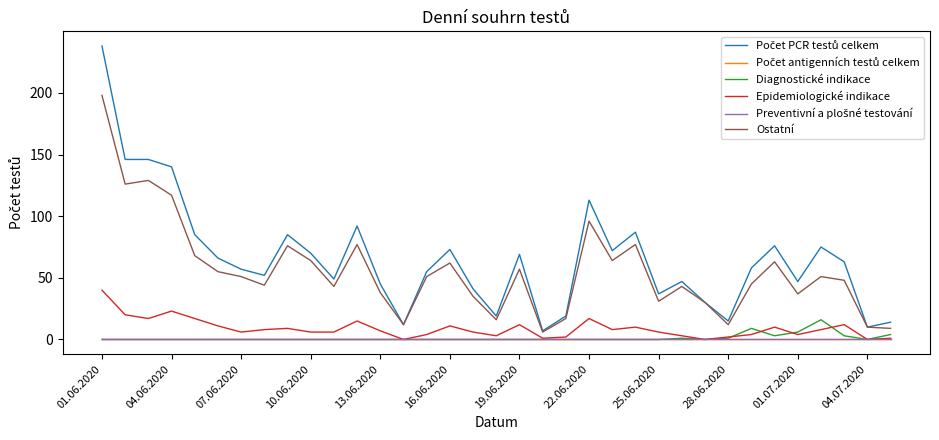

Does the chart display data point markers on the line(s)?

No